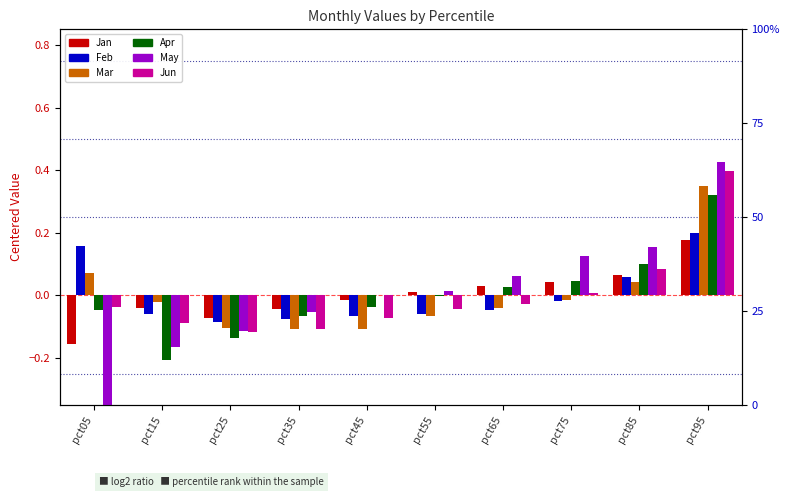

What is the difference between the maximum and minimum values in the May series?

0.9